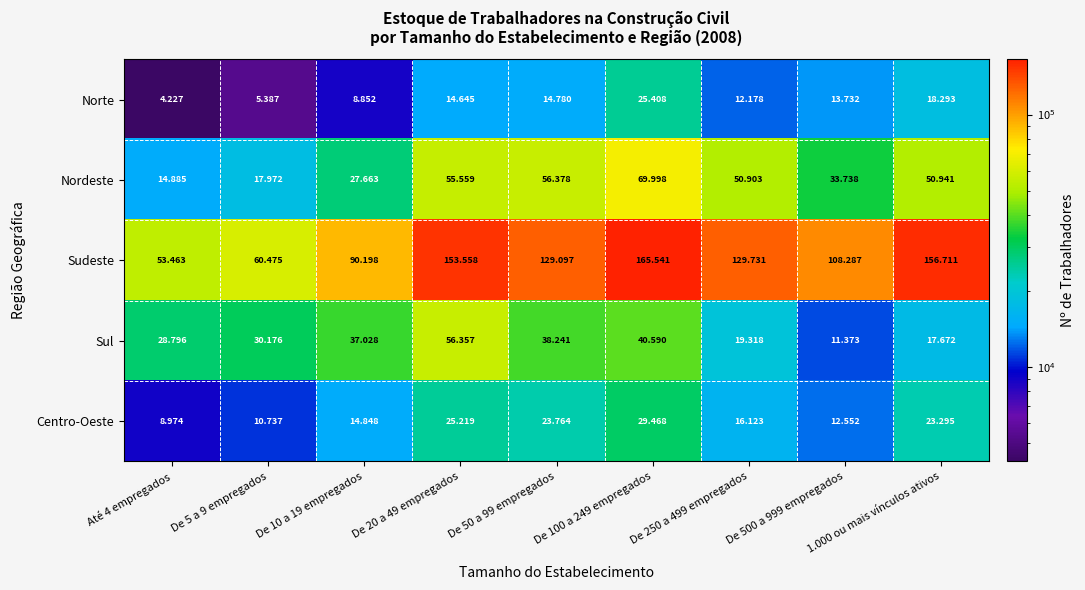

What is the total value across all series at De 100 a 249 empregados?

331005